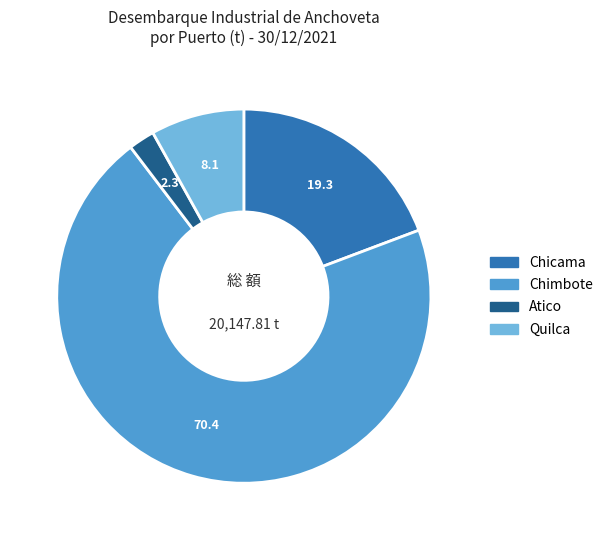

Approximately how many times larger is the value at Chimbote compared to Chicama?

3.7